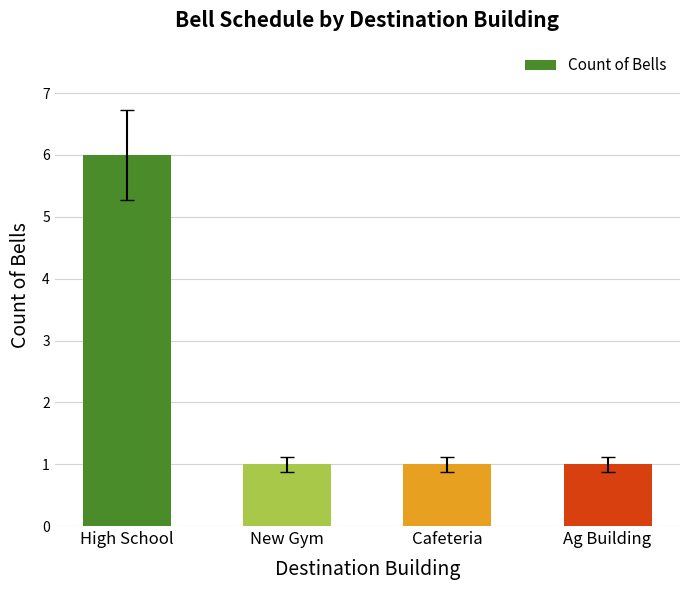

At which category does the chart reach its peak across all series?

High School